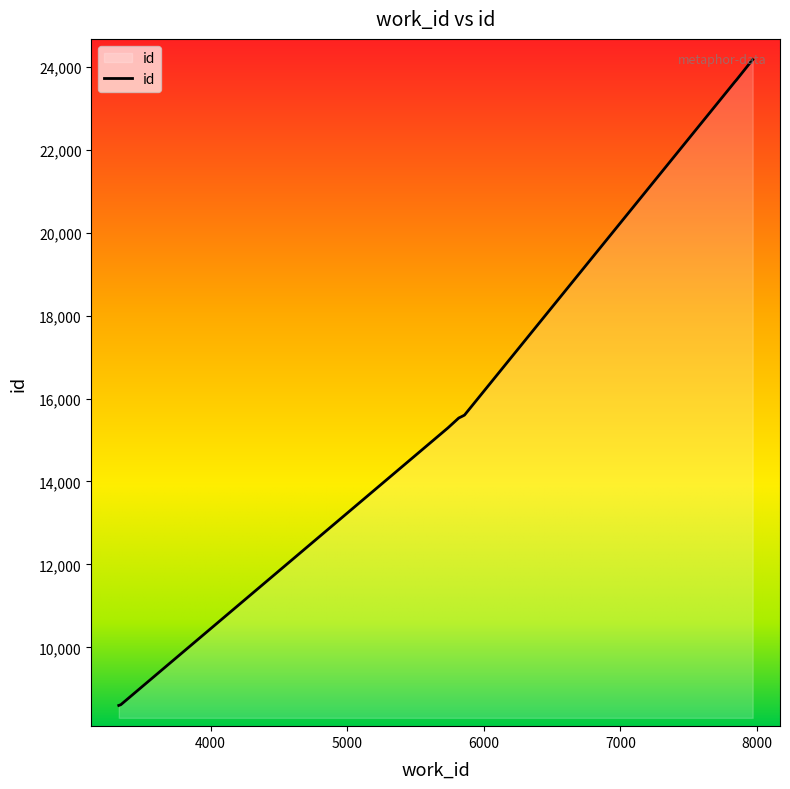

What is the value of the 8th point from the left?

23696